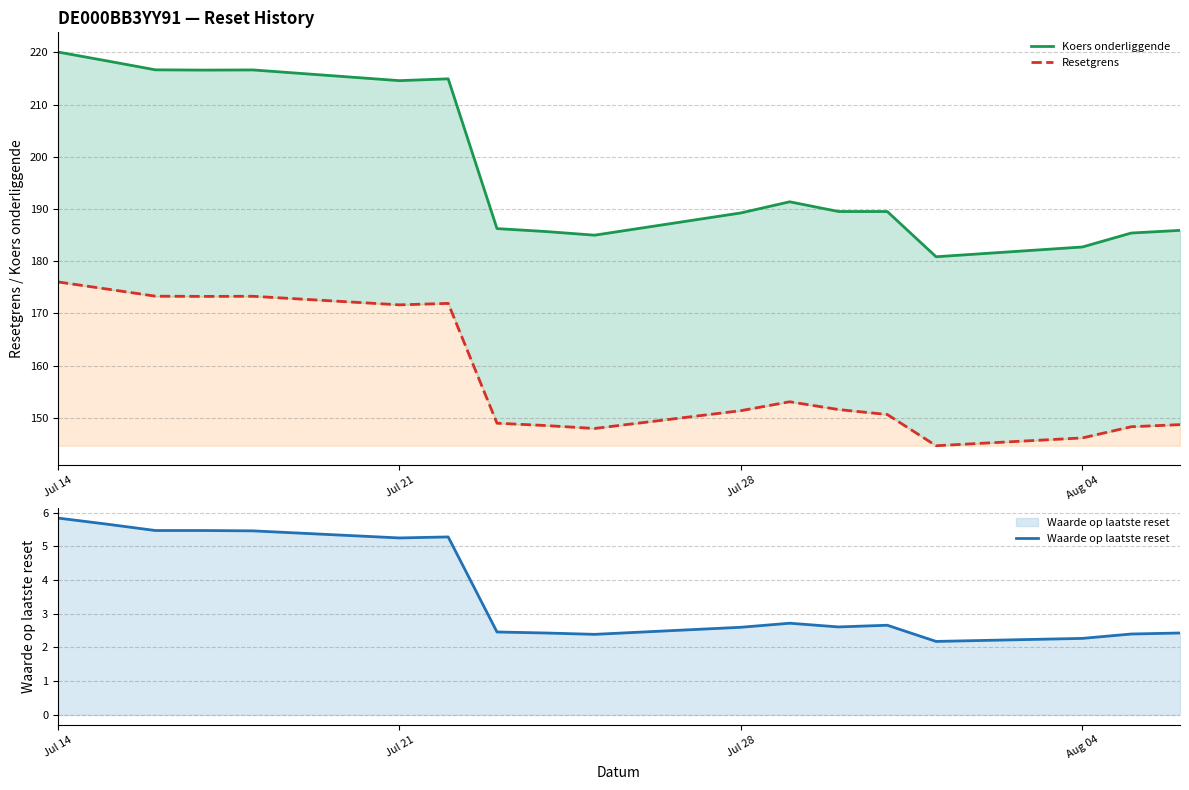

What is the value of the Waarde op laatste reset point at the 2nd from the left?

5.7